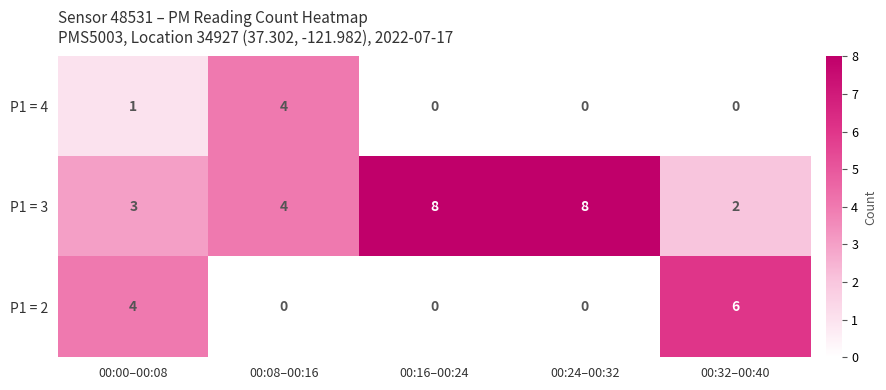

Which series changed the most between 00:00–00:08 and 00:08–00:16?

P1 = 2